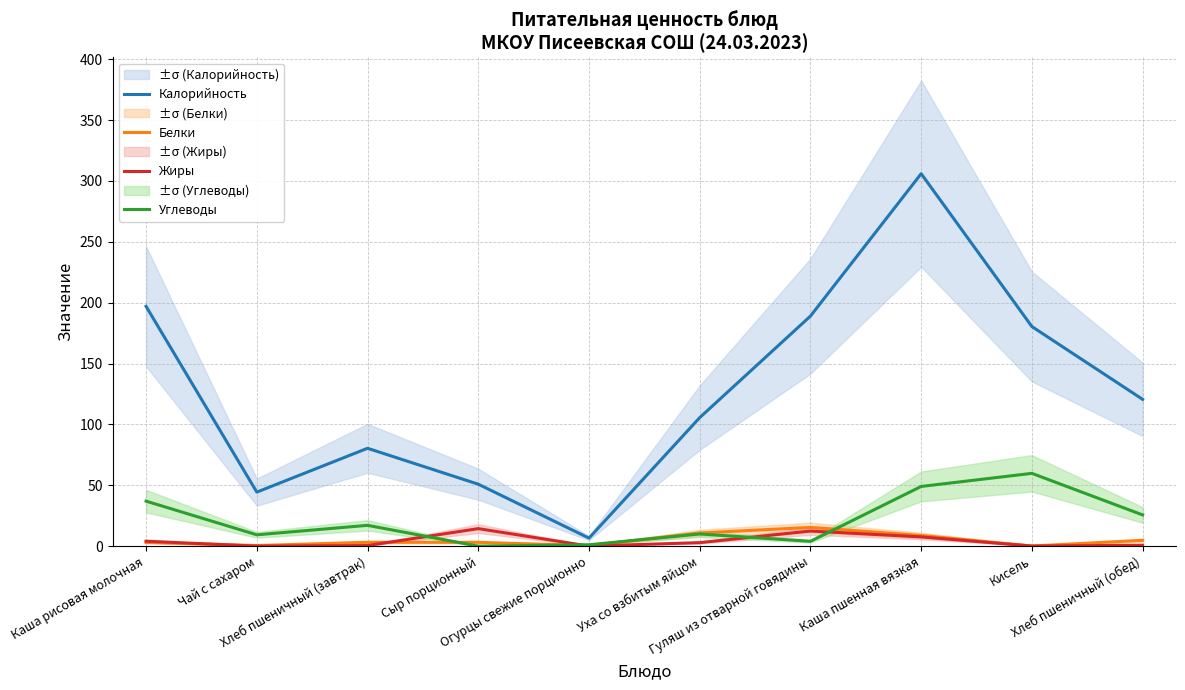

How many categories are shown in the chart?

10